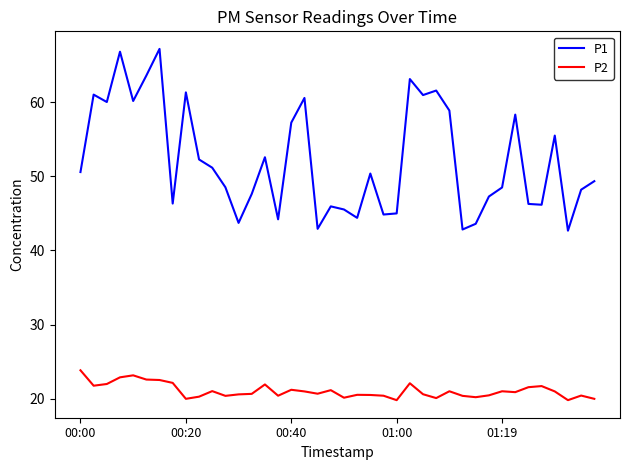

What is the lowest value of the P1 series?

42.7